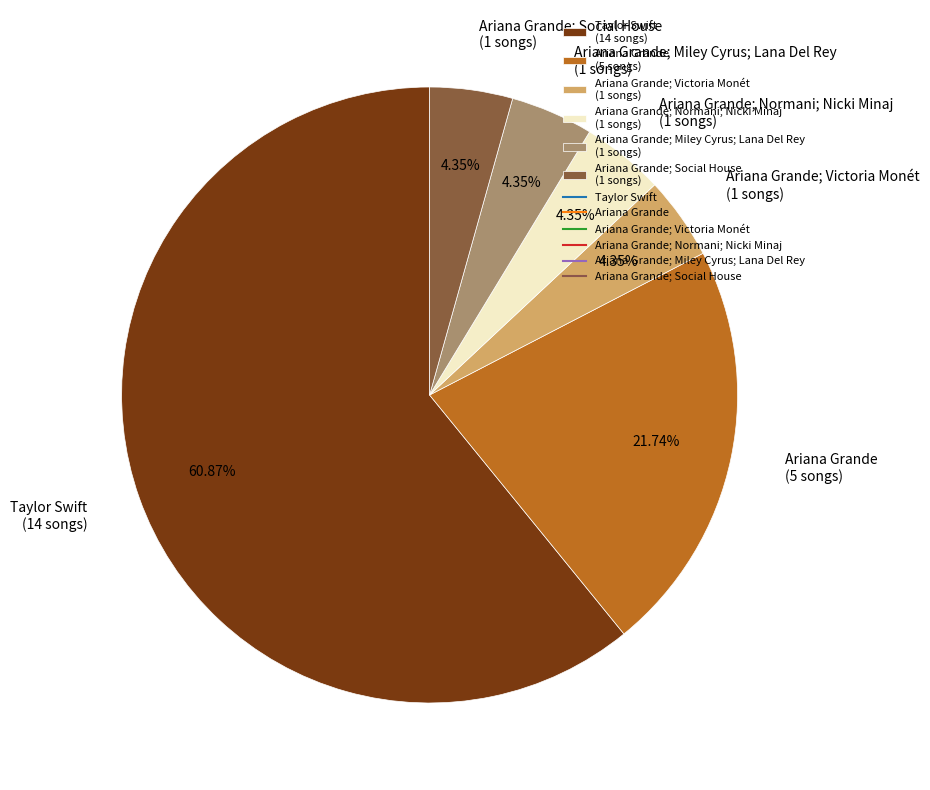

Is the sum of Ariana Grande; Victoria Monét (1 songs) and Ariana Grande; Miley Cyrus; Lana Del Rey (1 songs) greater than half?

No